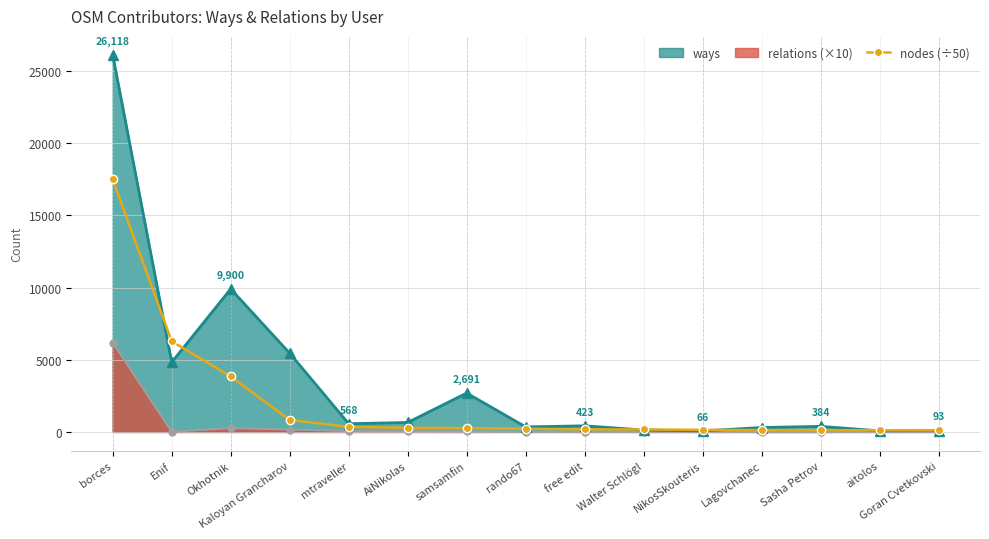

Which series has the largest range (max minus min)?

ways